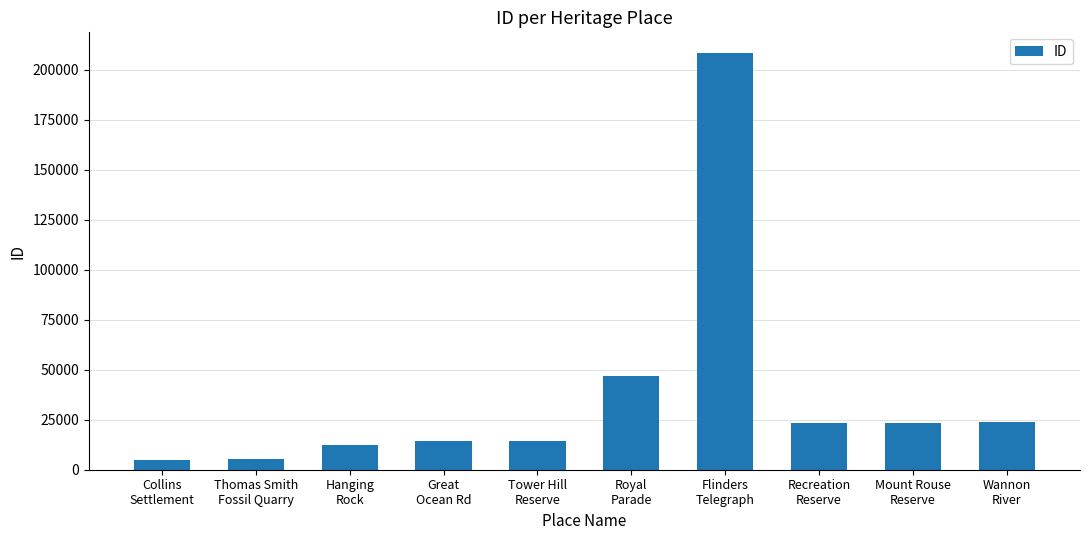

How many series are shown in this chart?

1